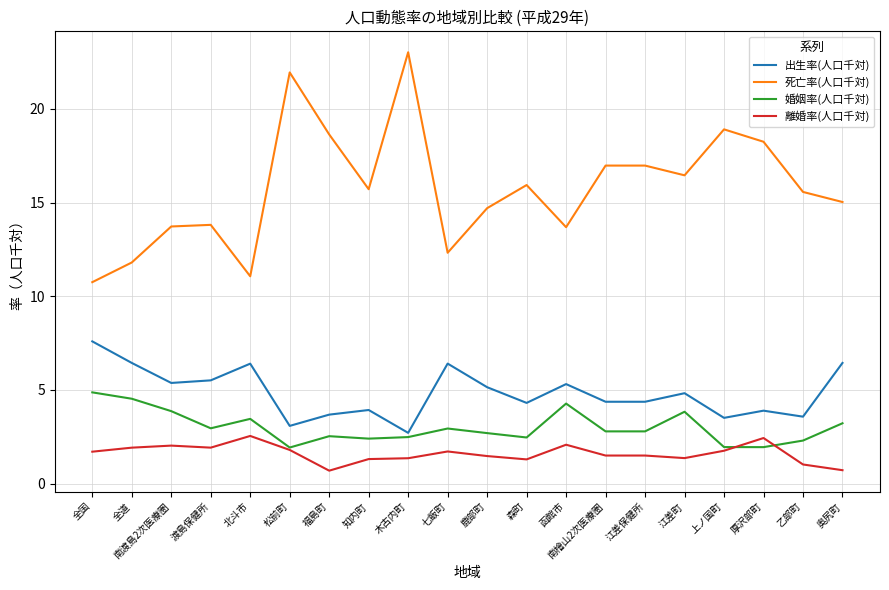

What is the spread (max minus min) of values at 江差保健所?

15.5